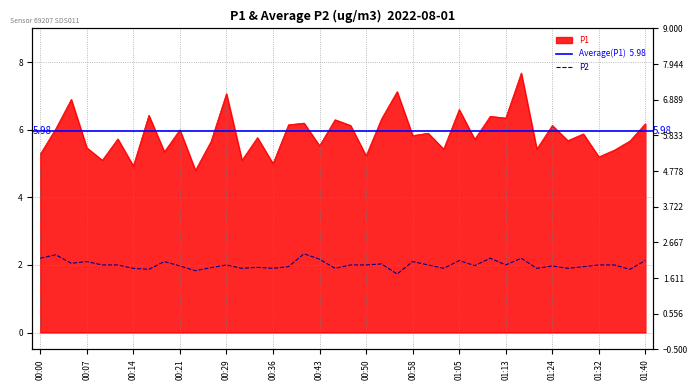

How many lines are shown in the chart?

2